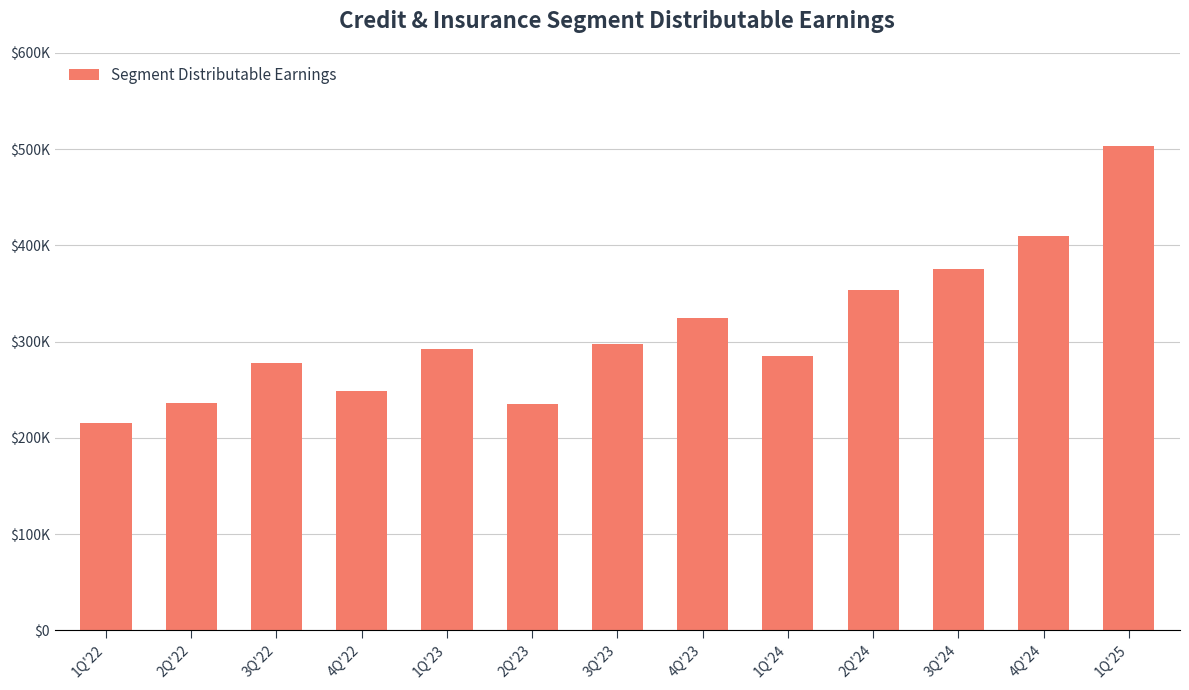

Does the chart contain any negative values?

No